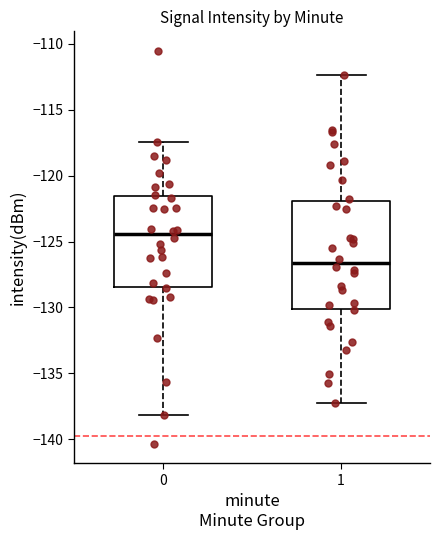

Where does the median line of the box at x = 0 sit on the y-axis? The values are not printed on the chart, so give them approximately, as read against the axis.

-124.5